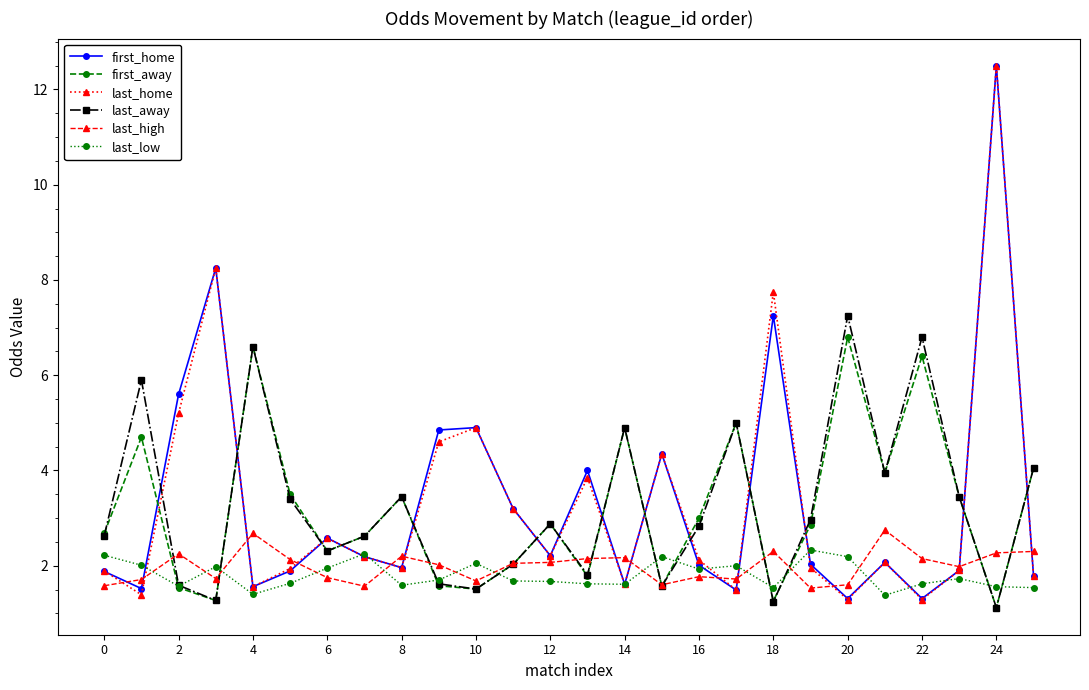

What is the greatest value displayed?

12.5